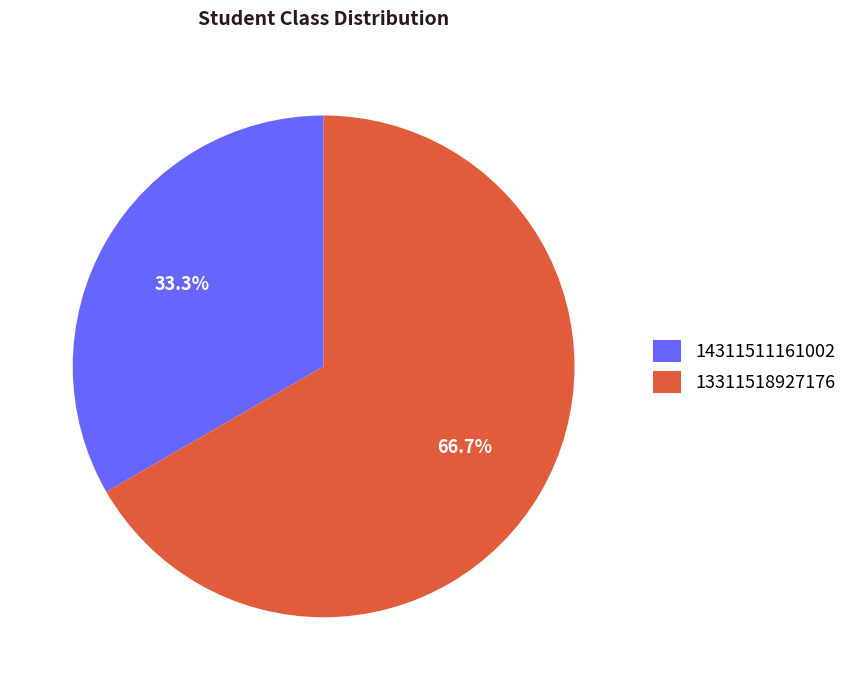

How many slices are in this pie chart?

2